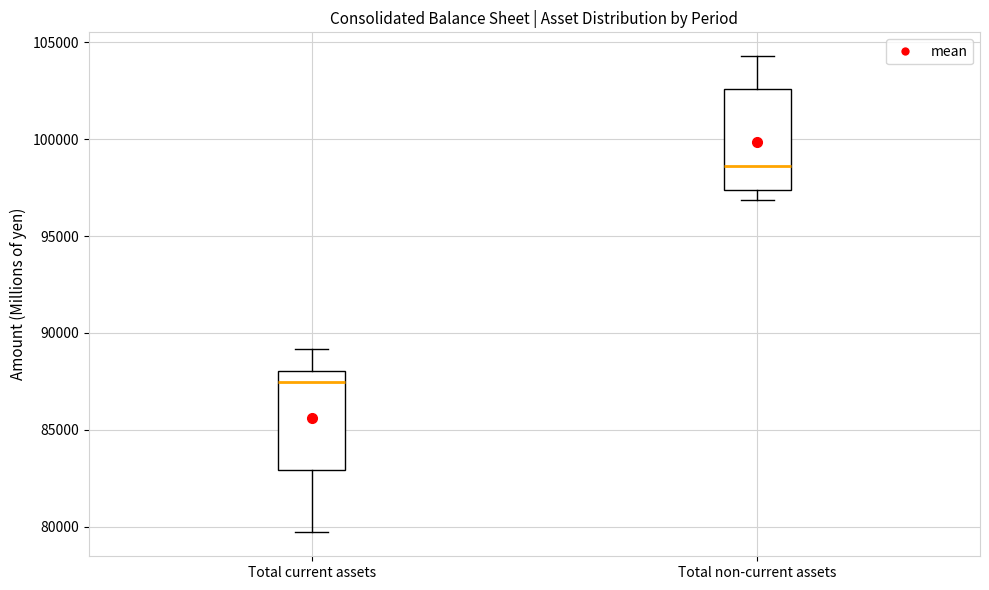

Reading left to right, read every box against the y-axis: the position of its median line, the range the box covers, and the ends of its whiskers. The values are not printed on the chart, so give them approximately, as read against the axis.

Total current assets: median 87500, box 83000 to 88000, whiskers 79500 to 89000
Total non-current assets: median 98500, box 97500 to 102500, whiskers 97000 to 104500